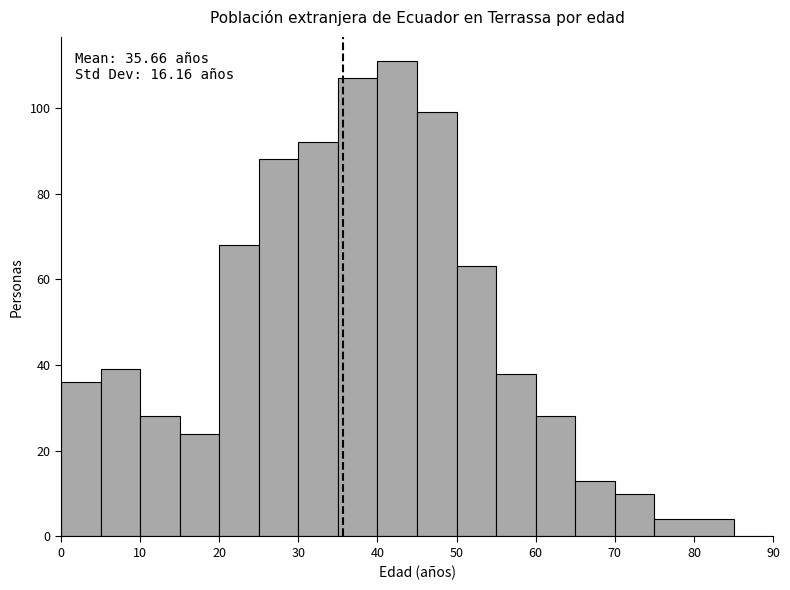

Over which range of the x-axis is the bar tallest?

40 to 45